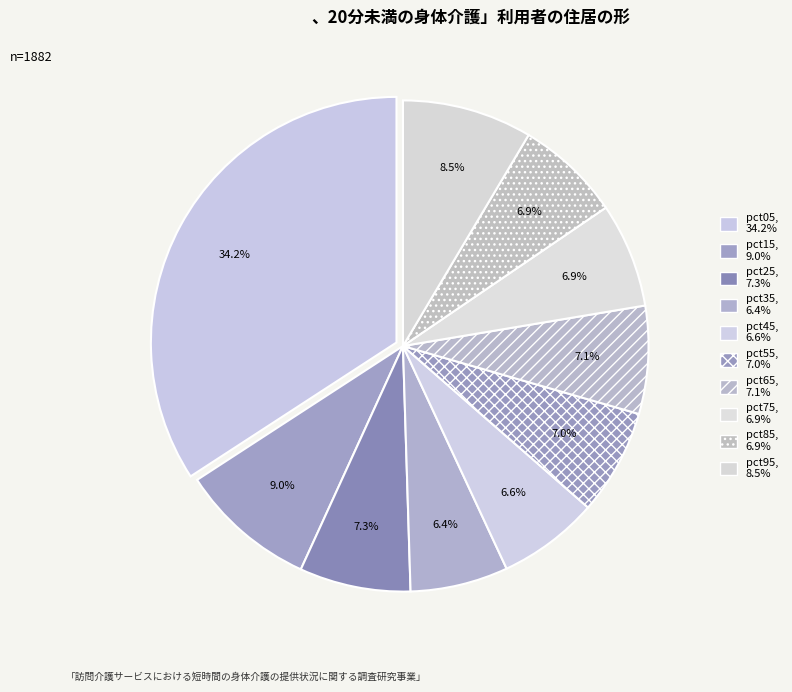

The pct35 slice represents 6% of the pie. True or false?

True